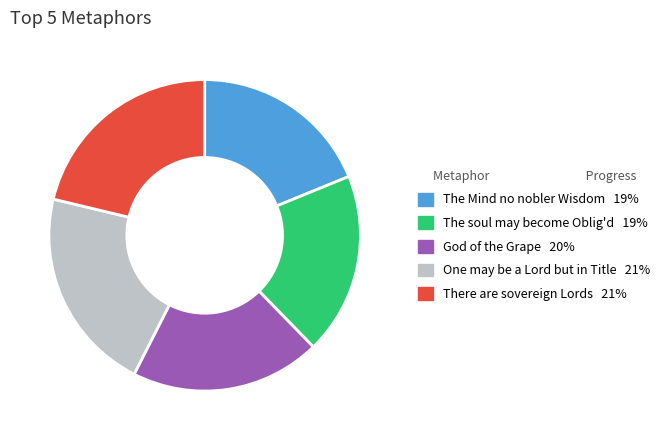

True or false: The Mind no nobler Wisdom accounts for 30% of the total.

False